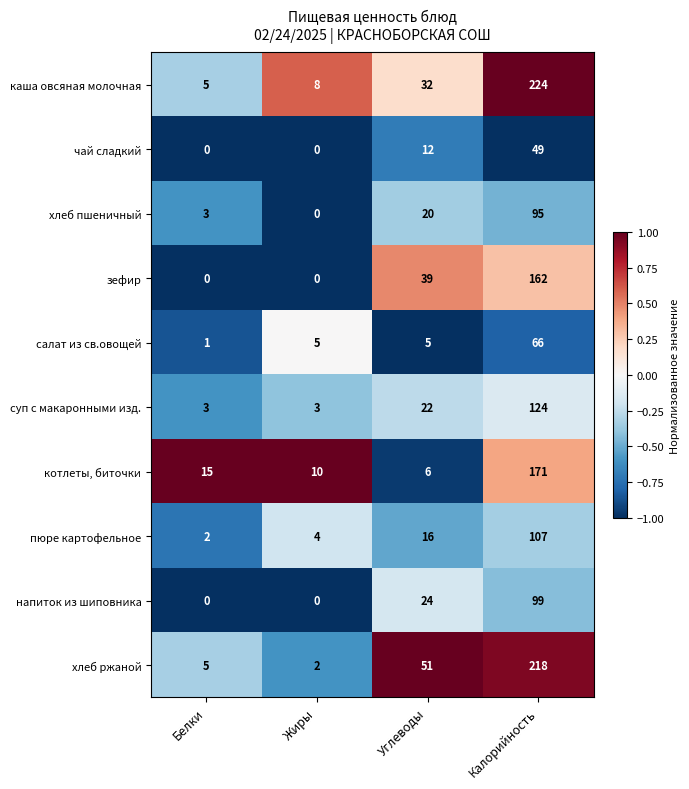

What is the approximate value of котлеты, биточки at Углеводы?

6